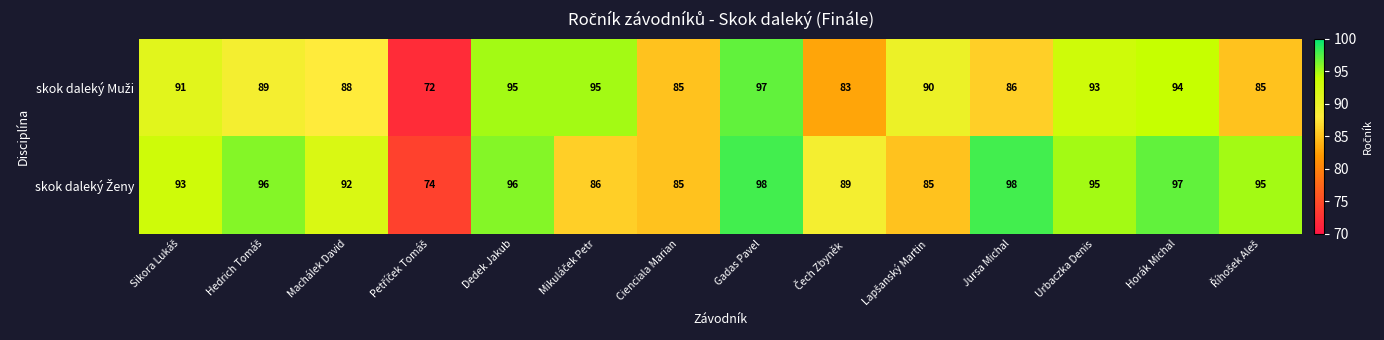

What is the smallest value displayed?

72